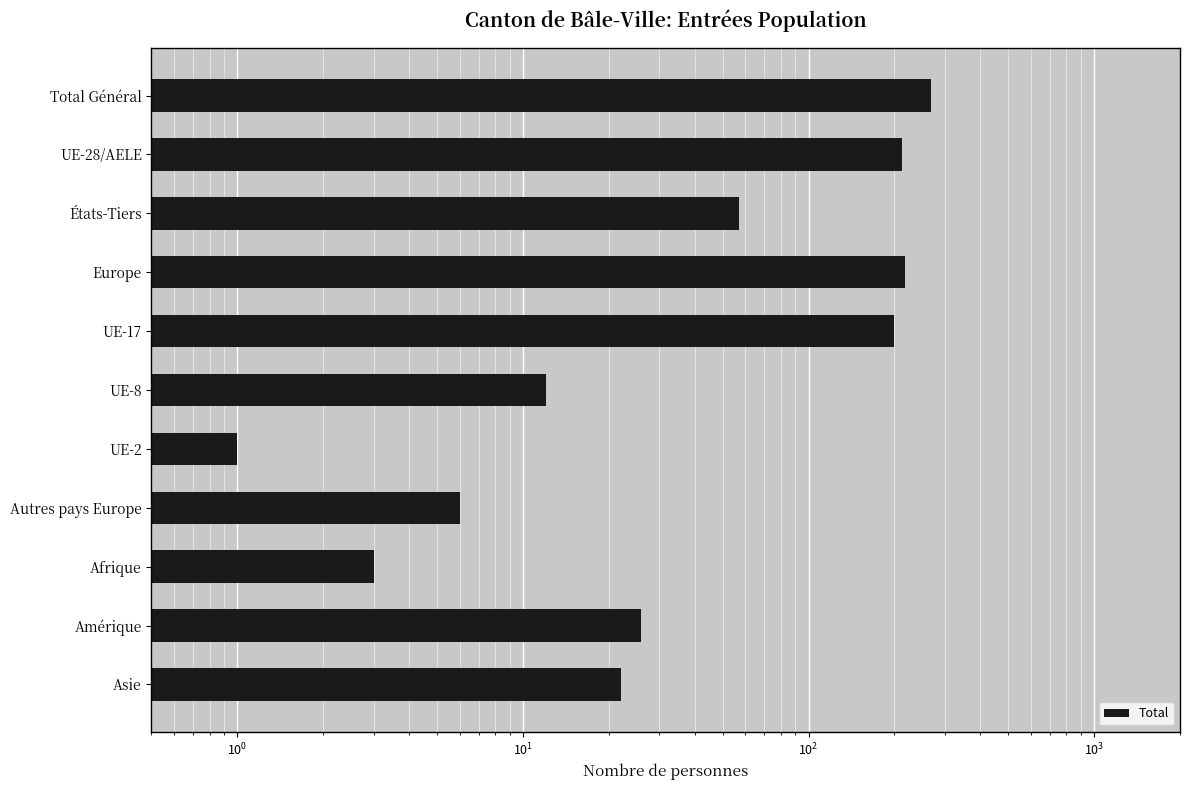

Count the number of data series in this chart.

1